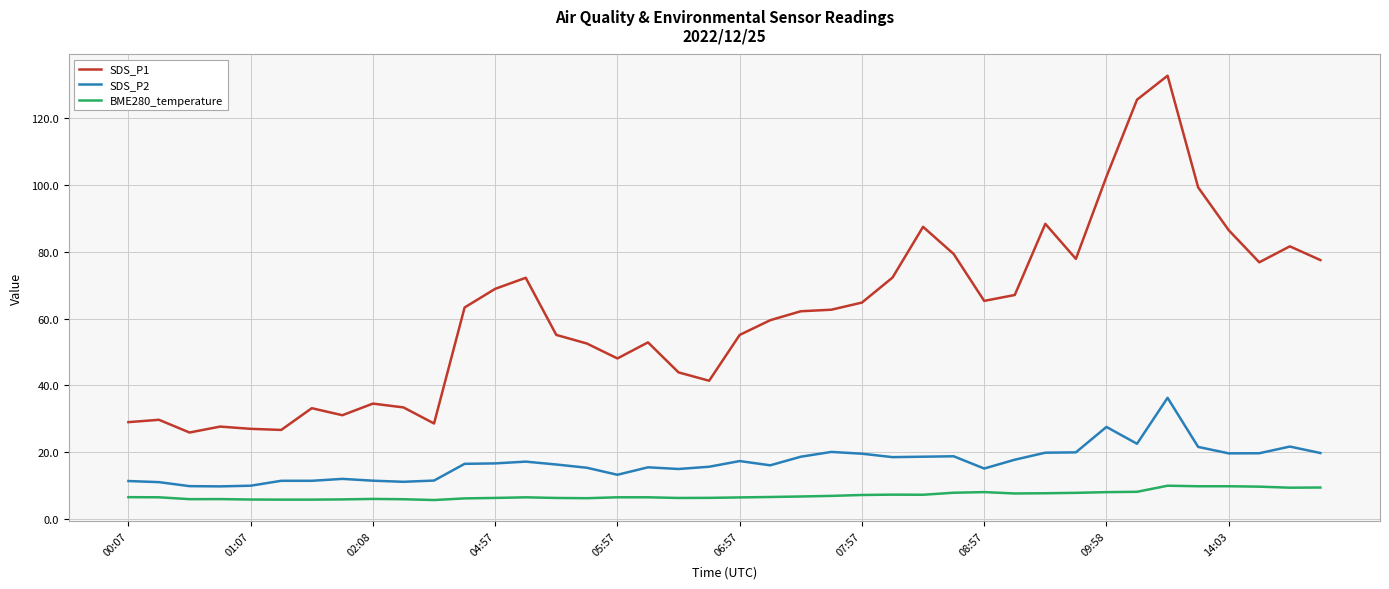

Which series has the largest range (max minus min)?

SDS_P1